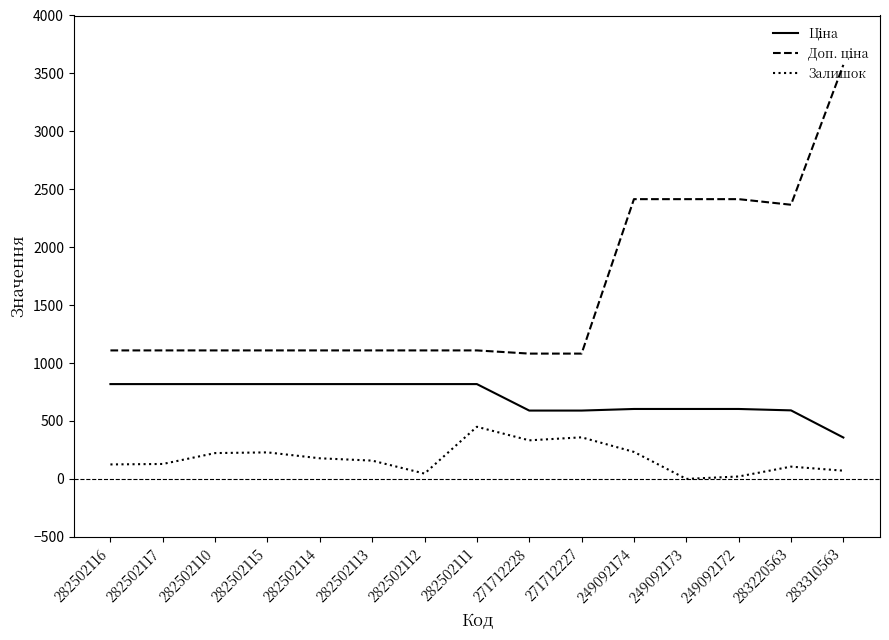

What value does the Залишок series have at 282502110?

223.0